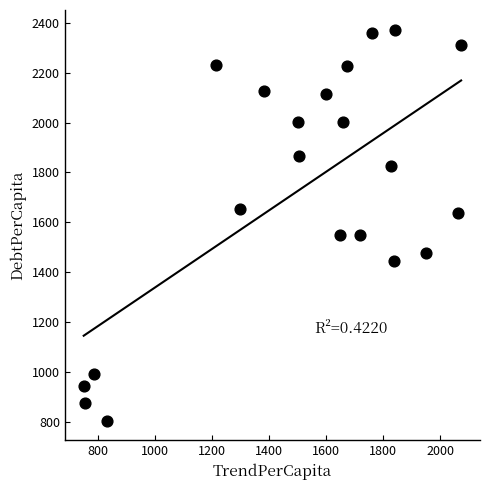

What is the range of X values (max minus min)?

1323.6